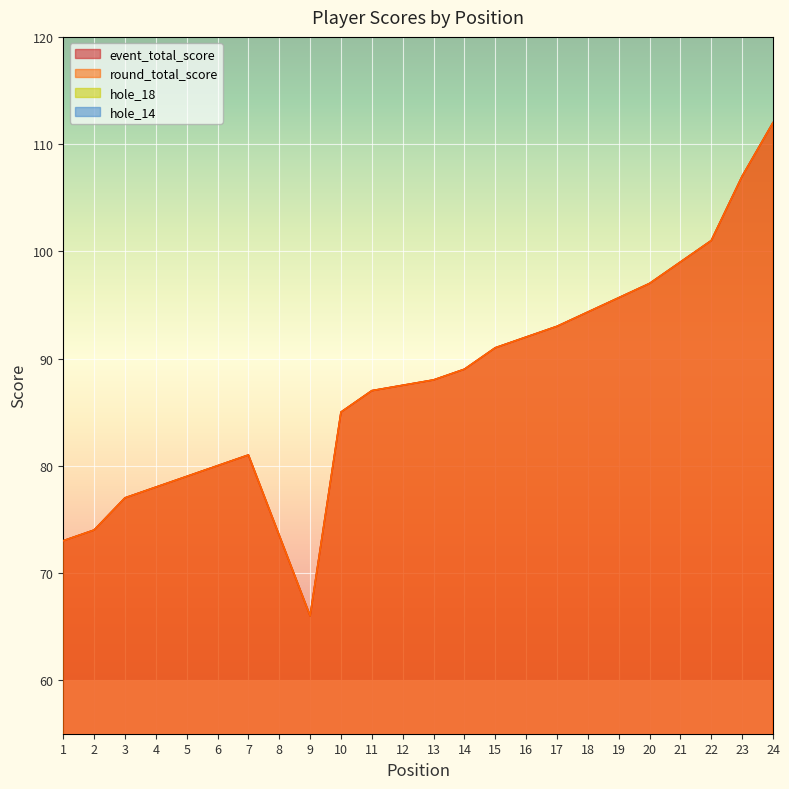

At which label does hole_18 first exceed 4?

9